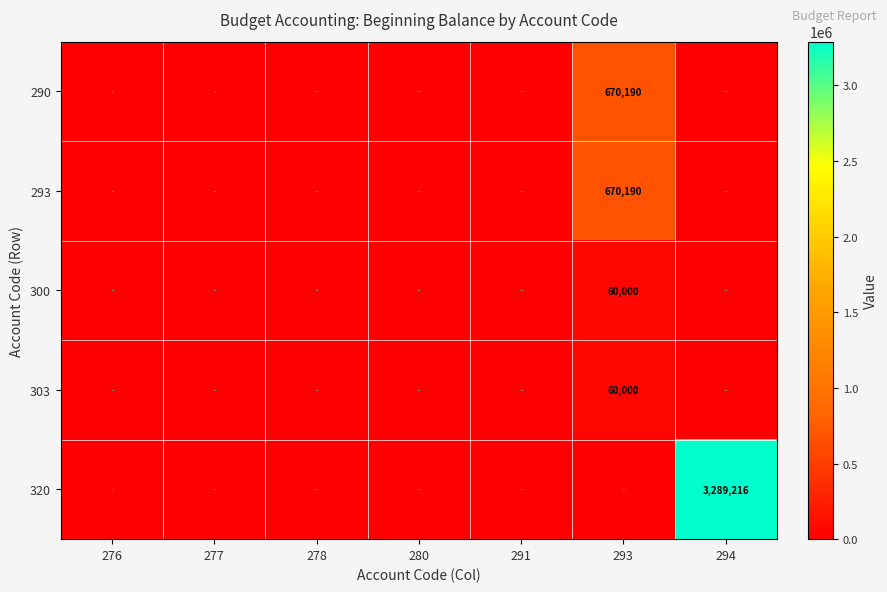

True or false: 320 has a value of 3289216 at 294.

True